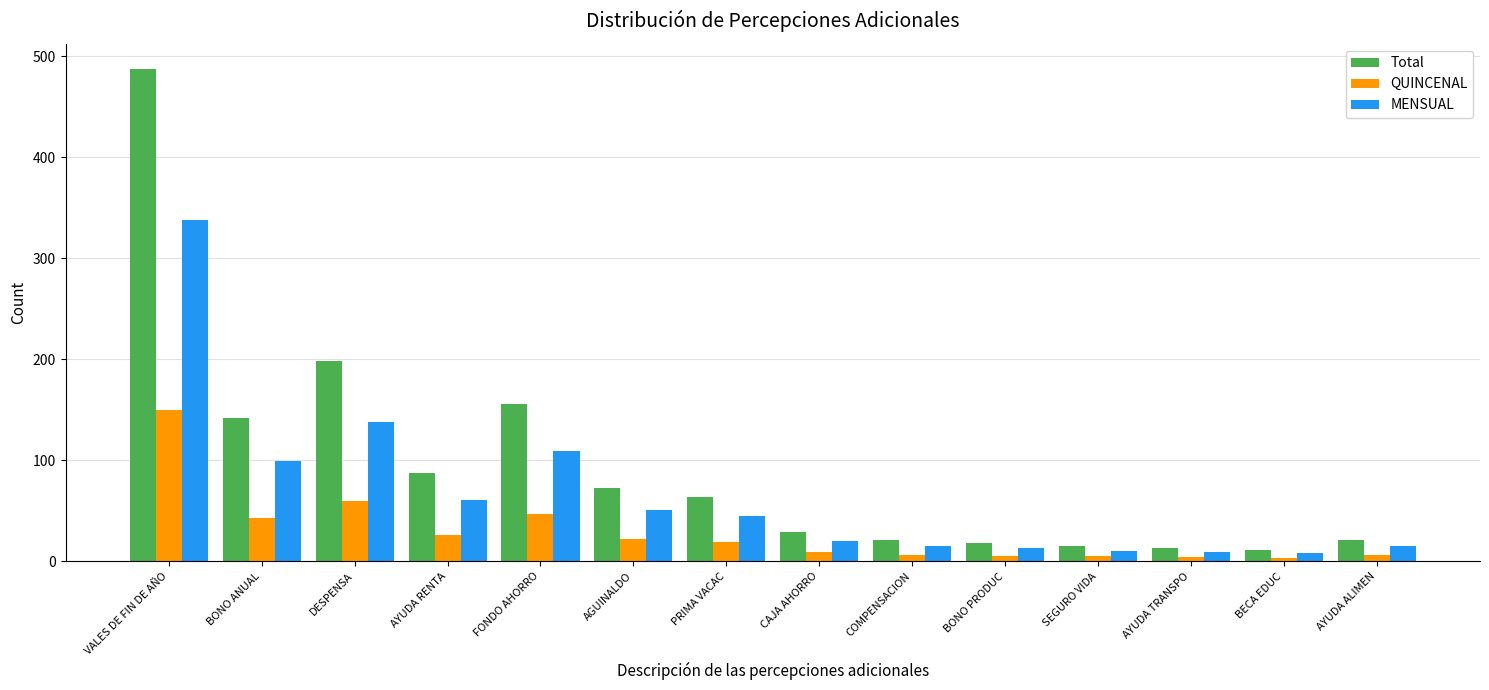

At how many categories does at least one series exceed 125?

4